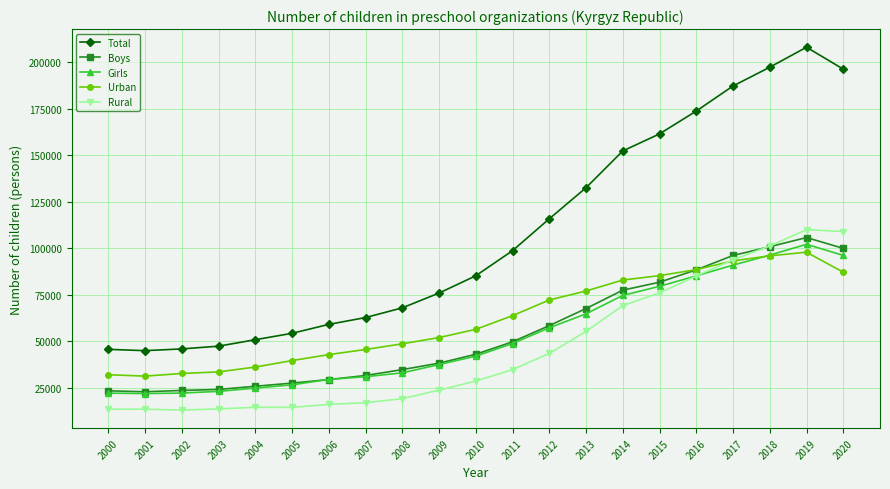

After their last crossing, which series has the higher values: Boys or Girls?

Boys